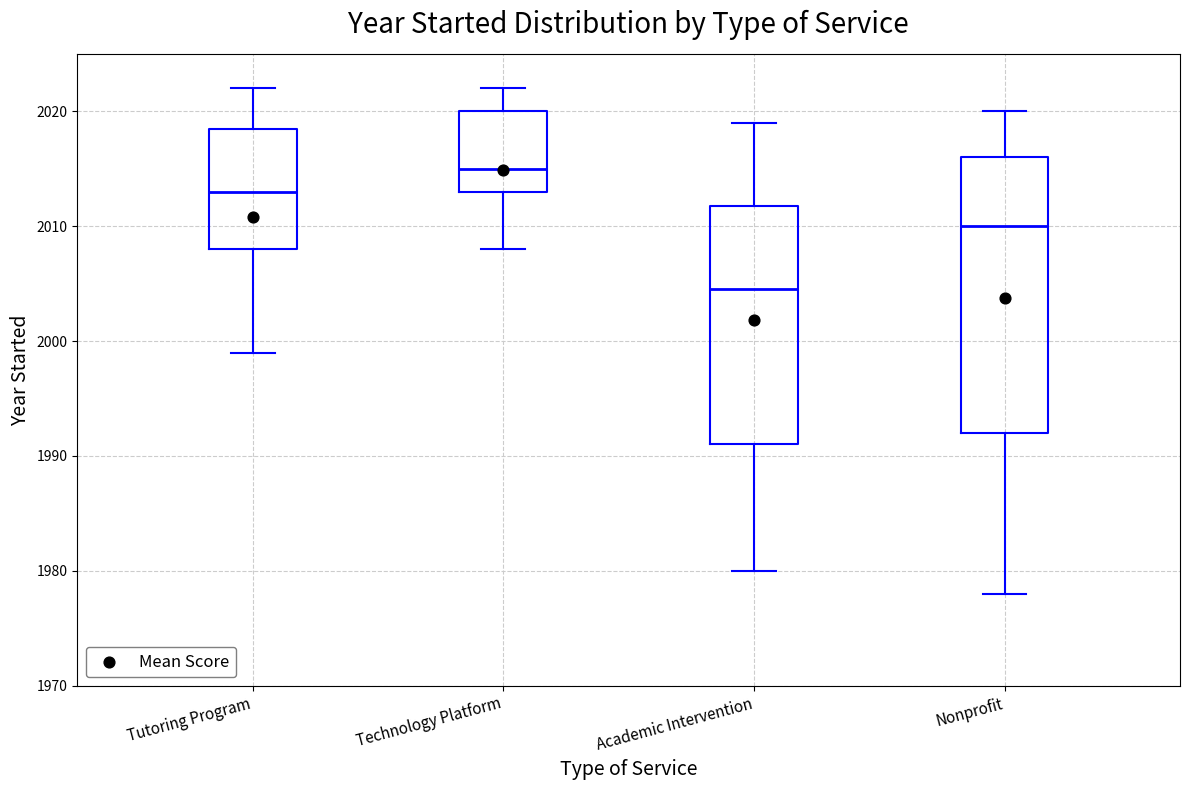

Reading left to right, transcribe this box plot: for each box, give where its median line is, the range the box spans, and where its two whiskers end, as read against the y-axis. The values are not printed on the chart, so give them approximately, as read against the axis.

Tutoring Program: median 2013, box 2008 to 2019, whiskers 1999 to 2022
Technology Platform: median 2015, box 2013 to 2020, whiskers 2008 to 2022
Academic Intervention: median 2005, box 1991 to 2012, whiskers 1980 to 2019
Nonprofit: median 2010, box 1992 to 2016, whiskers 1978 to 2020